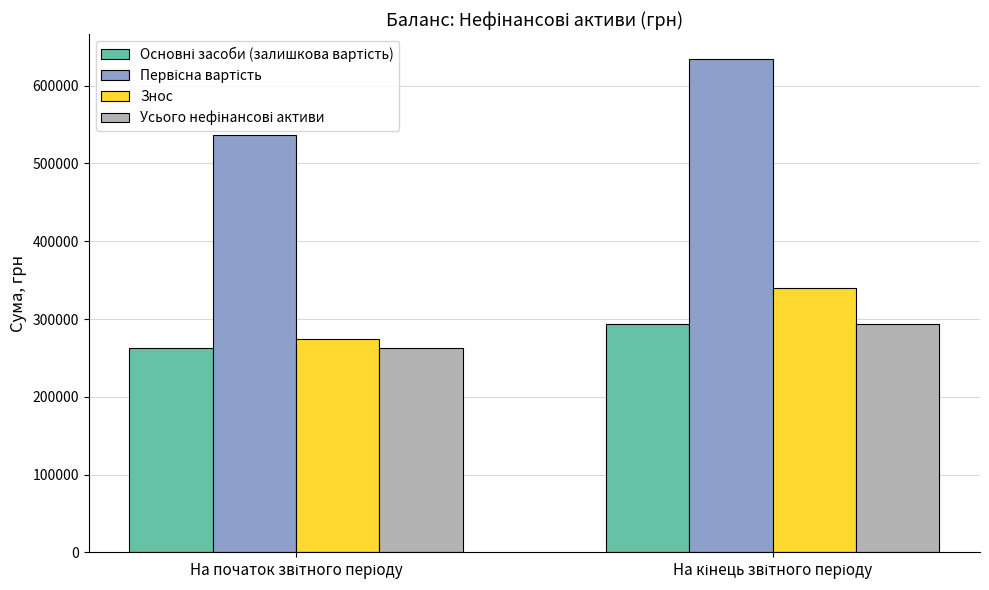

What is the difference between the maximum and minimum values in the Знос series?

66338